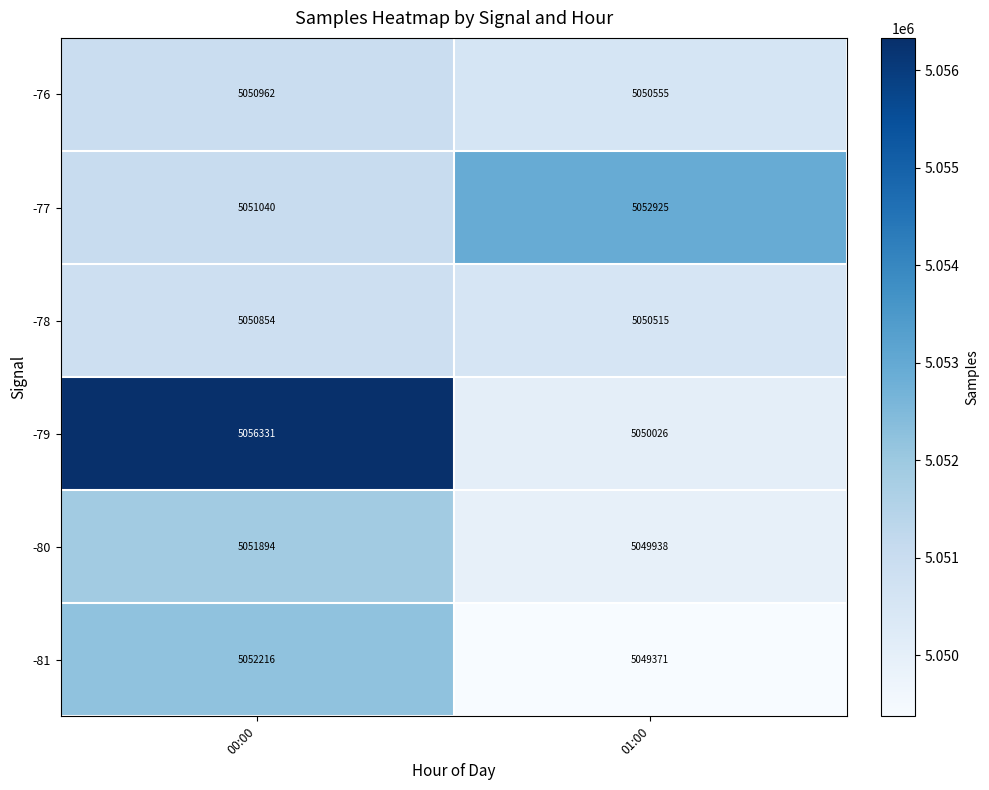

Which category has the highest value across all series?

00:00